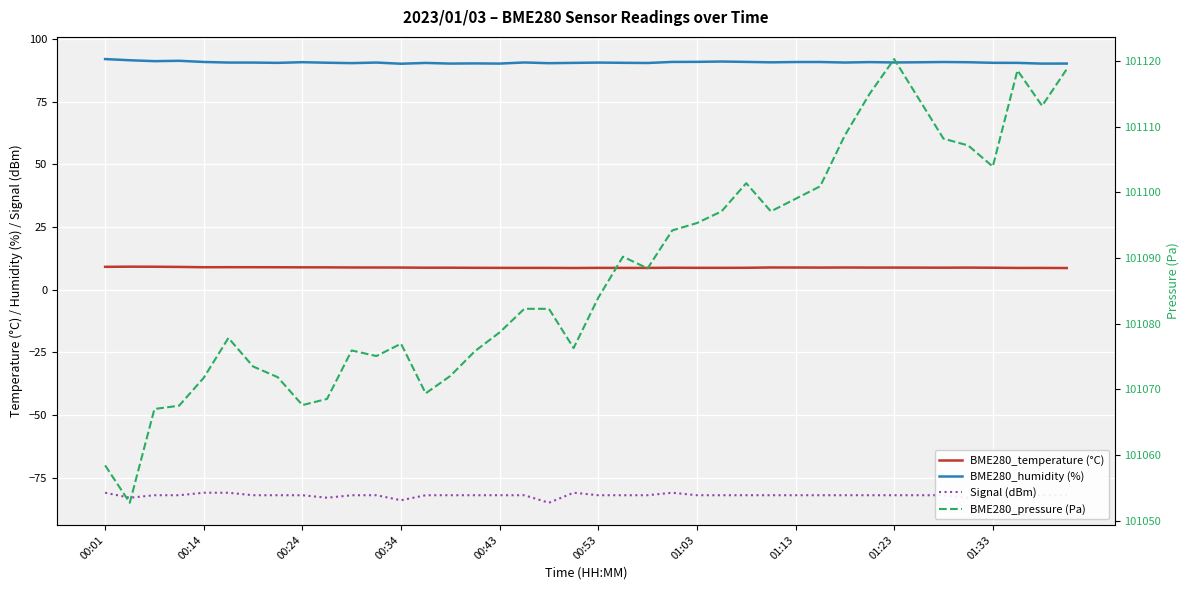

What are all the series names shown in the legend?

BME280_temperature (°C), BME280_humidity (%), Signal (dBm), BME280_pressure (Pa)